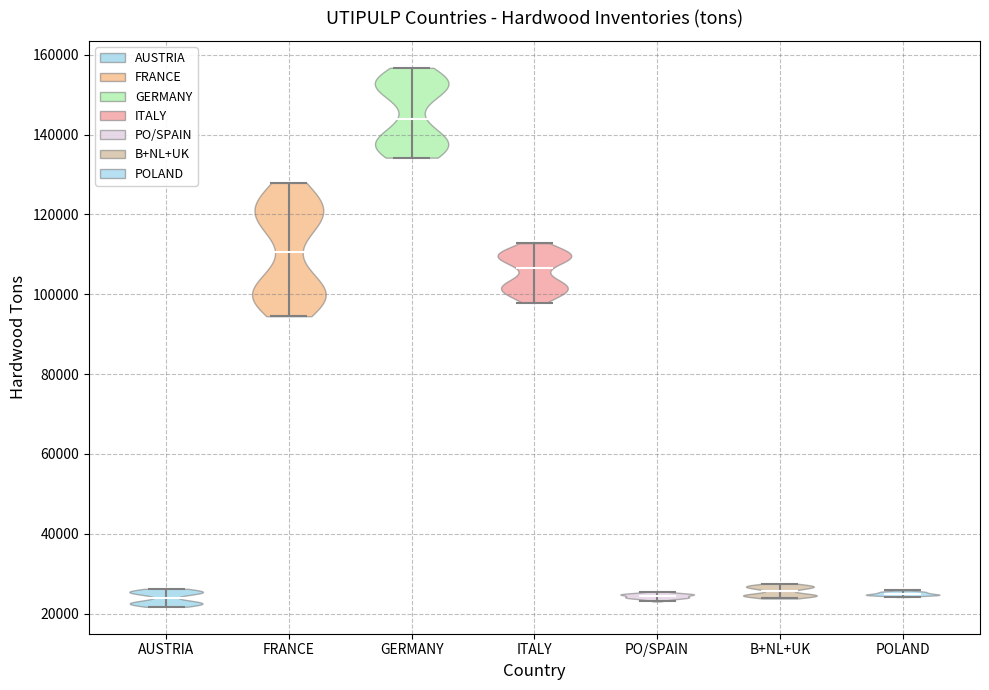

Reading left to right, read every violin against the y-axis: where its median line is, and the lowest and highest points it reaches. The values are not printed on the chart, so give them approximately, as read against the axis.

AUSTRIA: median line 24000, lowest point 22000, highest point 26000
FRANCE: median line 110000, lowest point 94000, highest point 128000
GERMANY: median line 144000, lowest point 134000, highest point 156000
ITALY: median line 106000, lowest point 98000, highest point 112000
PO/SPAIN: median line 24000, lowest point 24000, highest point 26000
B+NL+UK: median line 26000, lowest point 24000, highest point 28000
POLAND: median line 24000, lowest point 24000, highest point 26000